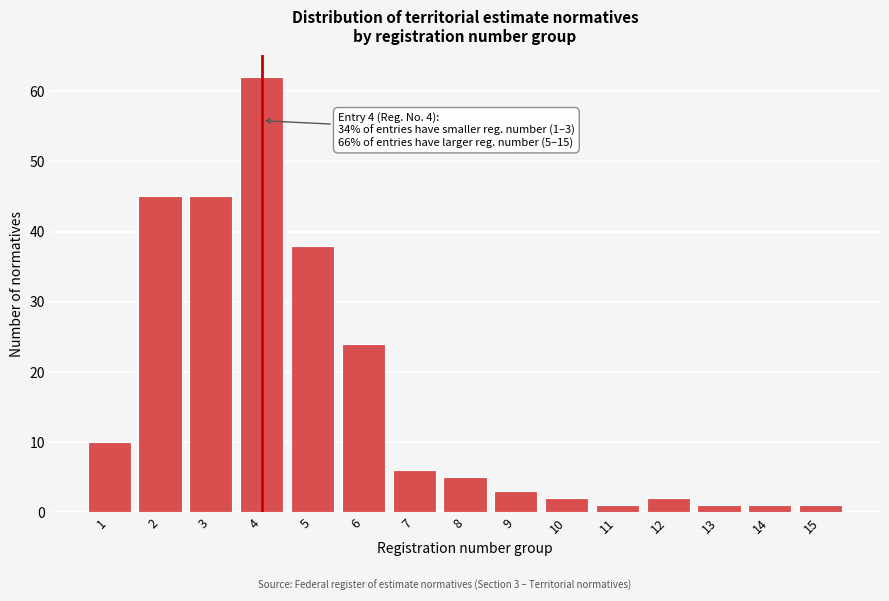

Reading left to right, list all the values displayed in this chart.

1=10	2=45	3=45	4=62	5=38	6=24	7=6	8=5	9=3	10=2	11=1	12=2	13=1	14=1	15=1